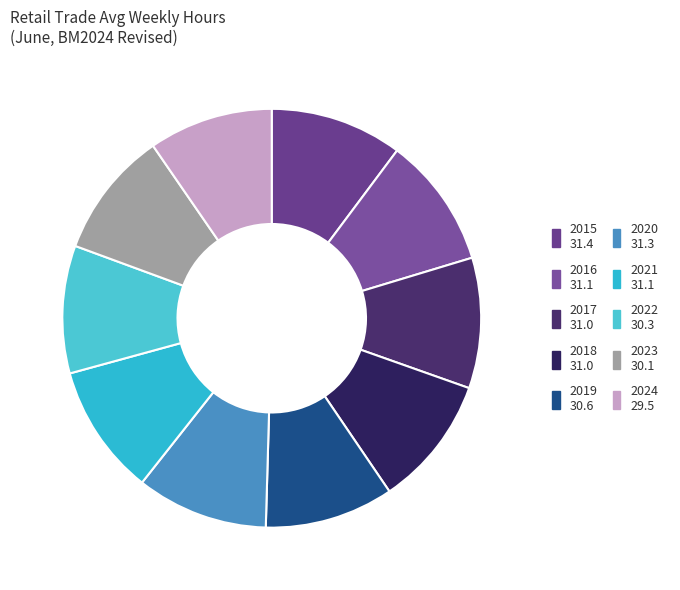

How many slices are in this pie chart?

10